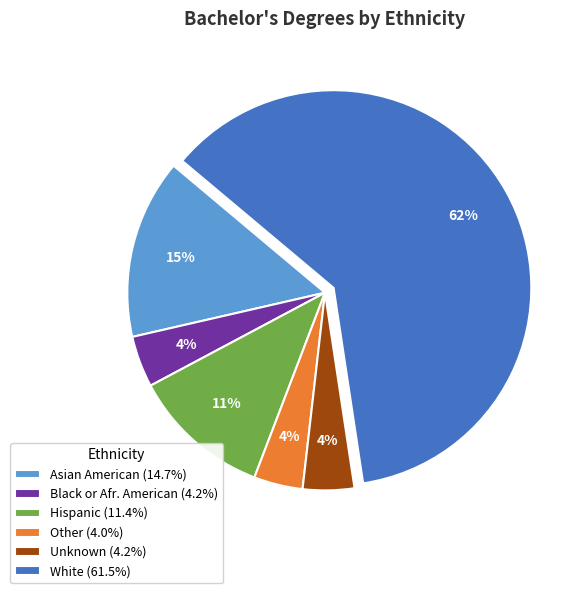

Which slice represents more than half of the pie?

White